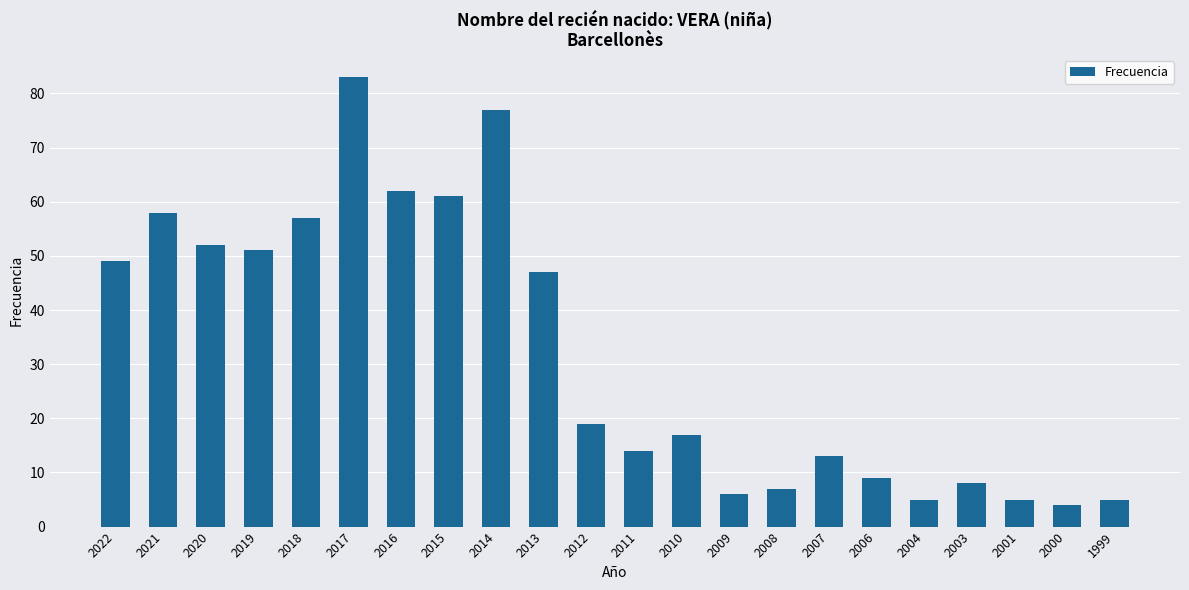

Is it true that the value at 2006 is 15?

False